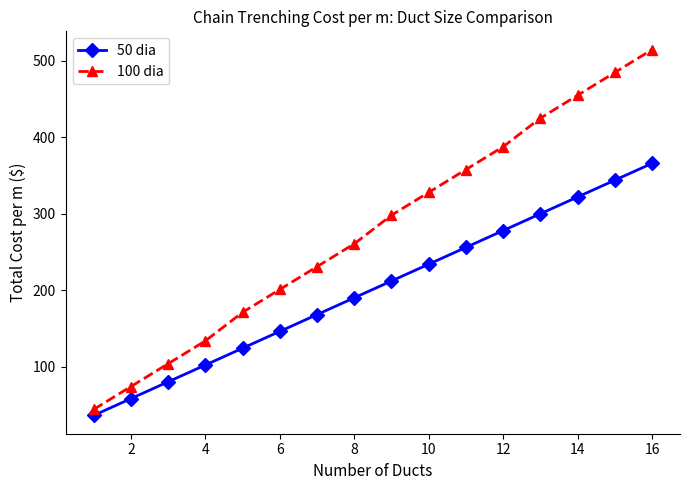

Does the chart have visible grid lines?

No